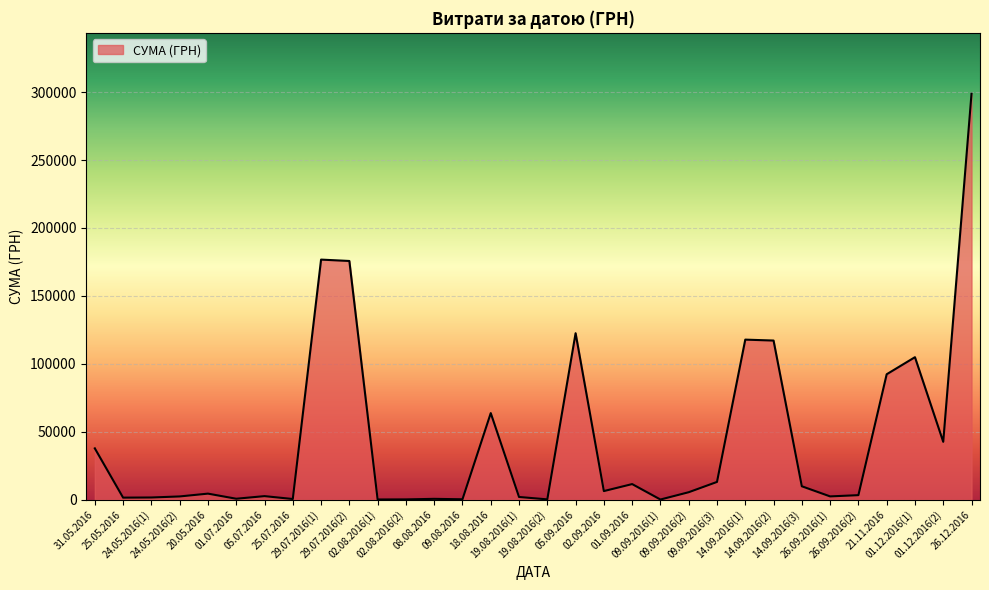

True or false: the data shows 4455.0 at 20.05.2016.

True